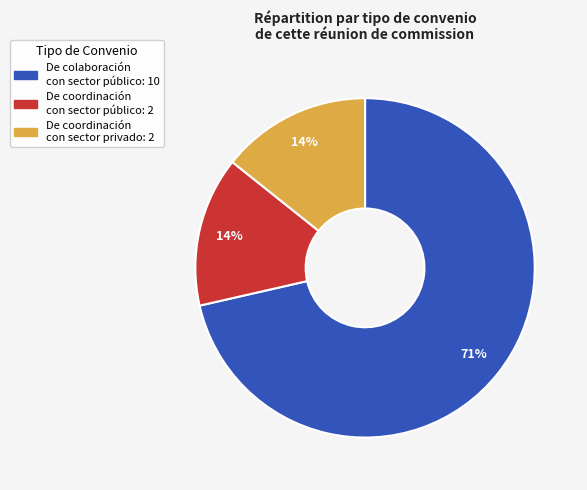

Does any single category account for the majority?

Yes